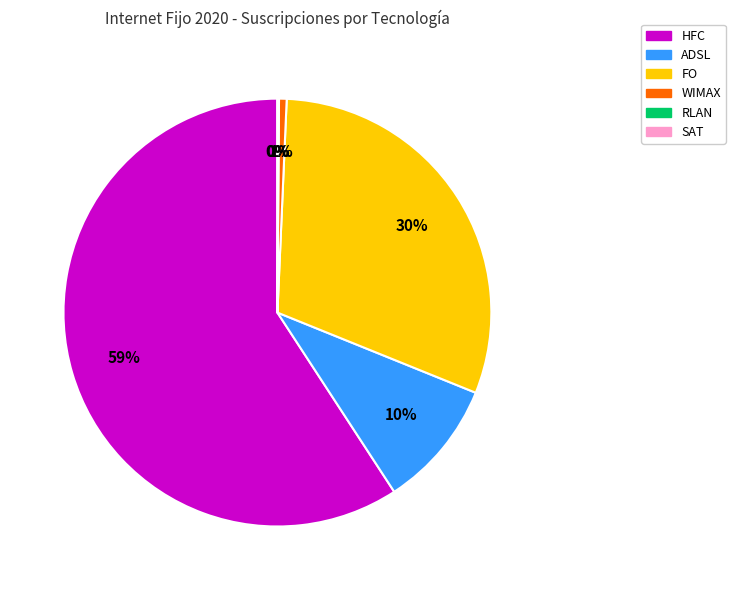

Which slice is the smallest?

SAT